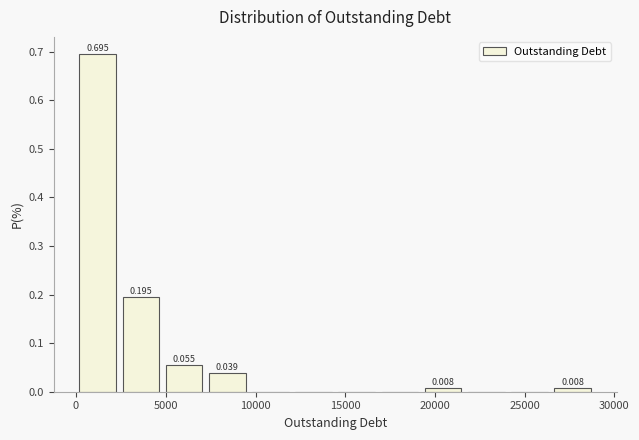

Which range on the x-axis has the tallest bar?

0 to 2500